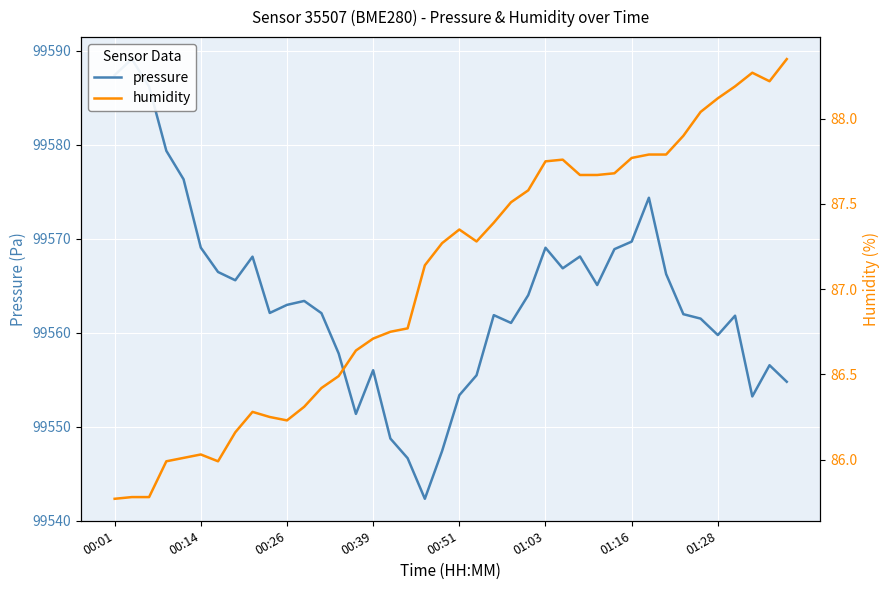

Reading left to right, transcribe all the data shown in this chart.

pressure: 99587.4	99589.1	99586.2	99579.3	99576.3	99569.0	99566.4	99565.6	99568.1	99562.1	99562.9	99563.4	99562.1	99557.8	99551.3	99556.0	99548.7	99546.6	99542.3	99547.4	99553.3	99555.4	99561.9	99561.0	99564.0	99569.0	99566.8	99568.1	99565.1	99568.9	99569.7	99574.3	99566.2	99561.9	99561.5	99559.7	99561.8	99553.2	99556.5	99554.8
humidity: 85.8	85.8	85.8	86.0	86.0	86.0	86.0	86.2	86.3	86.2	86.2	86.3	86.4	86.5	86.6	86.7	86.8	86.8	87.1	87.3	87.3	87.3	87.4	87.5	87.6	87.8	87.8	87.7	87.7	87.7	87.8	87.8	87.8	87.9	88.0	88.1	88.2	88.3	88.2	88.3